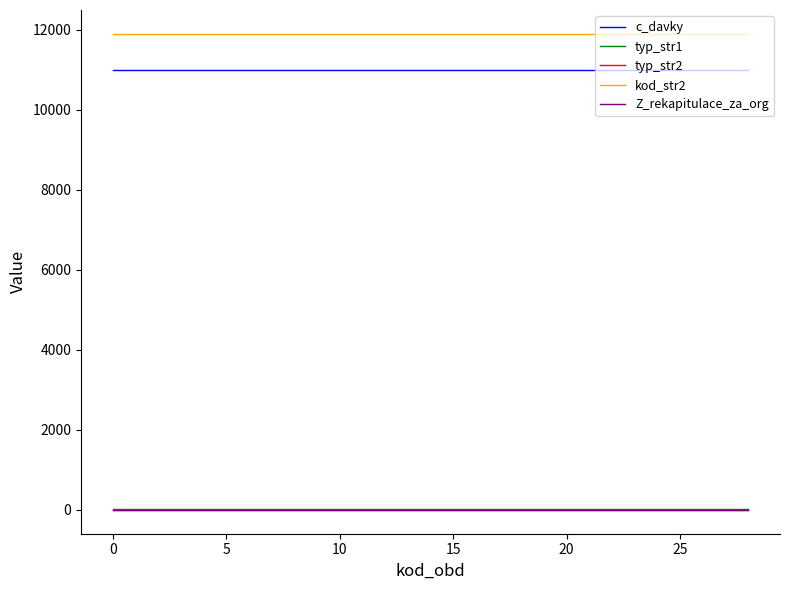

True or false: typ_str1 and typ_str2 intersect in this chart.

False